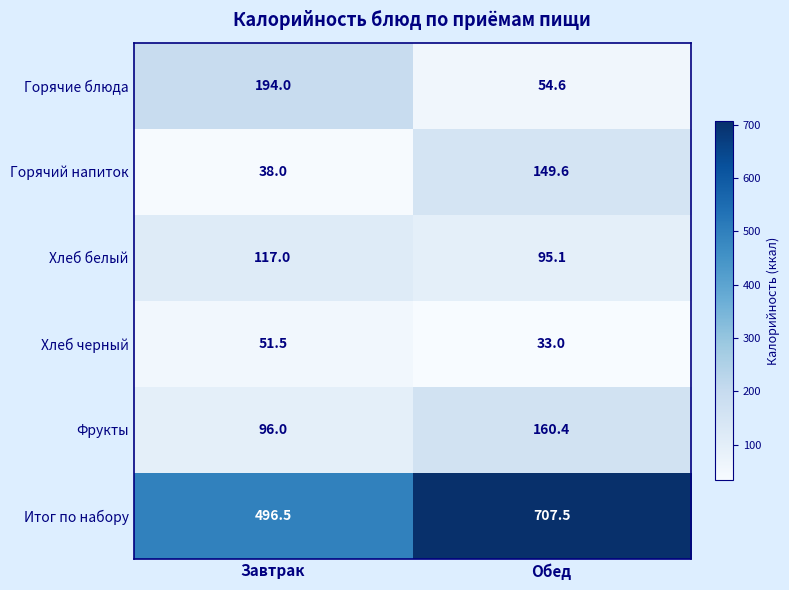

Reading left to right, list all the values displayed in this chart.

Горячие блюда: 194.0	54.6
Горячий напиток: 38.0	149.6
Хлеб белый: 117.0	95.1
Хлеб черный: 51.5	33.0
Фрукты: 96.0	160.4
Итог по набору: 496.5	707.5